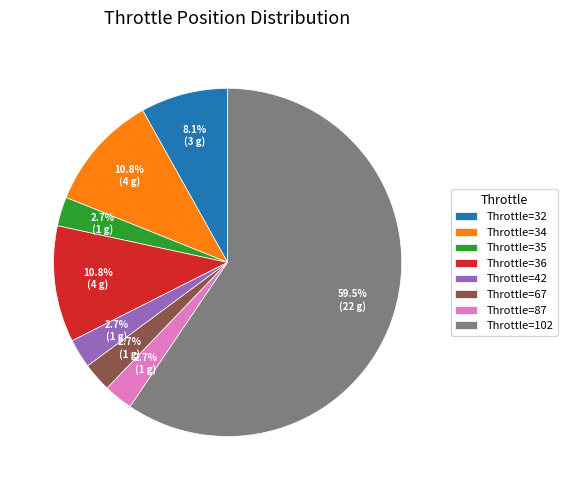

What percentage do Throttle=87 and Throttle=42 together represent?

5.4%